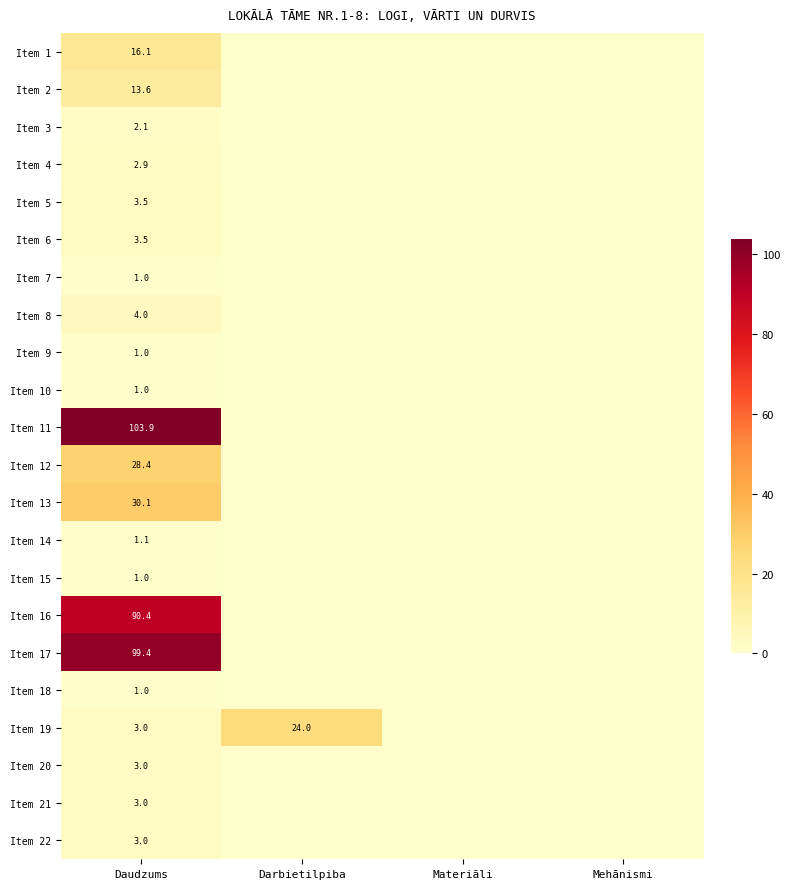

The Item 8 series shows 4.0 at Daudzums. True or false?

True